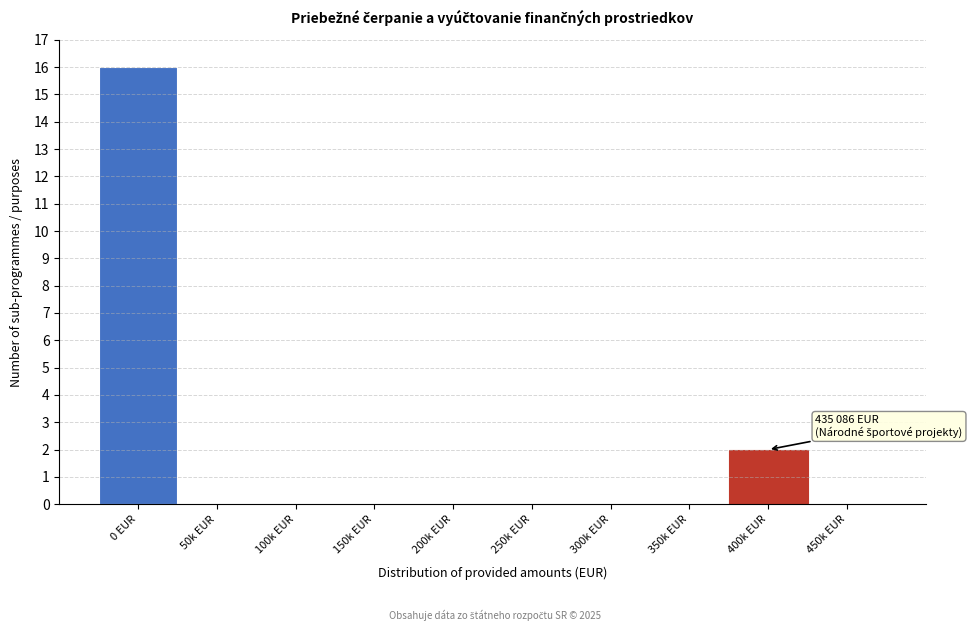

Reading right to left, extract all data points from this chart.

450k EUR=0	400k EUR=2	350k EUR=0	300k EUR=0	250k EUR=0	200k EUR=0	150k EUR=0	100k EUR=0	50k EUR=0	0 EUR=16